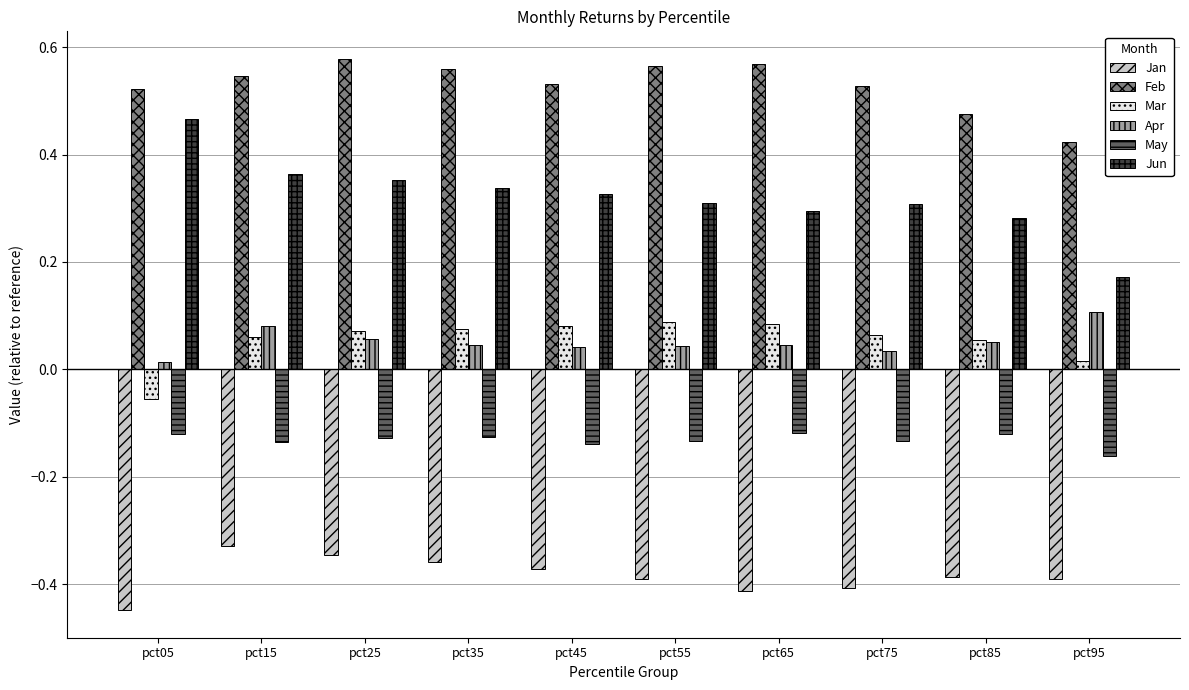

How many Mar values are between 0 and 1?

9